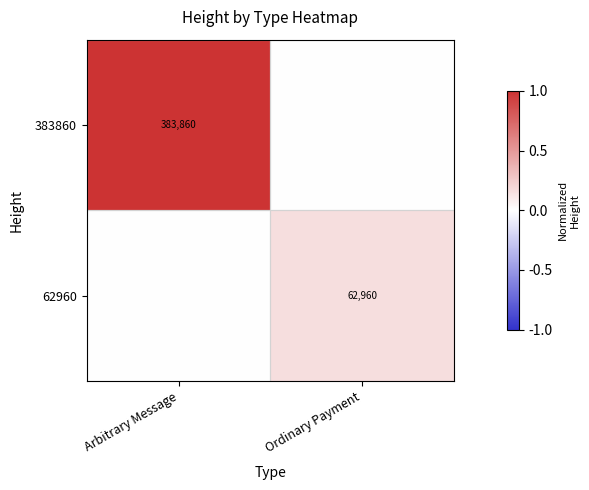

The 62960 series shows 96098 at Ordinary Payment. True or false?

False